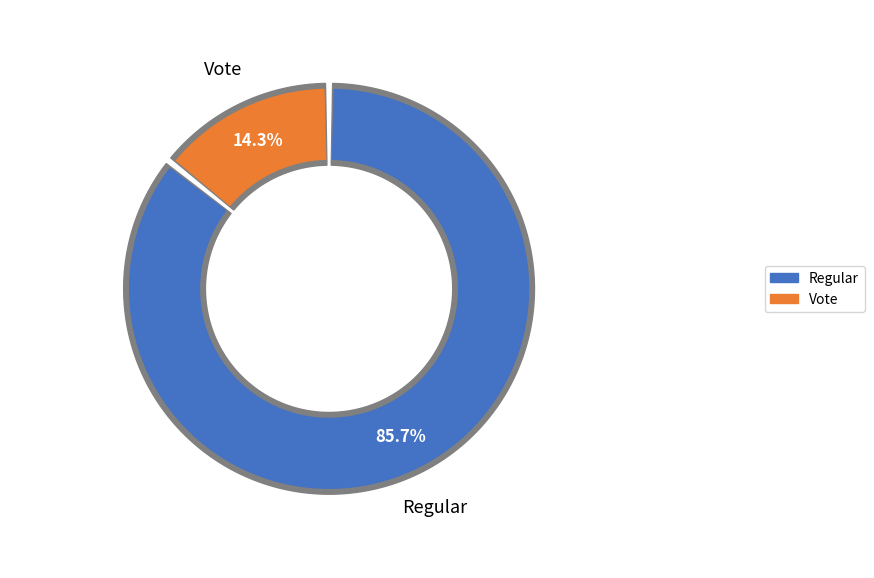

The Regular slice represents 72% of the pie. True or false?

False